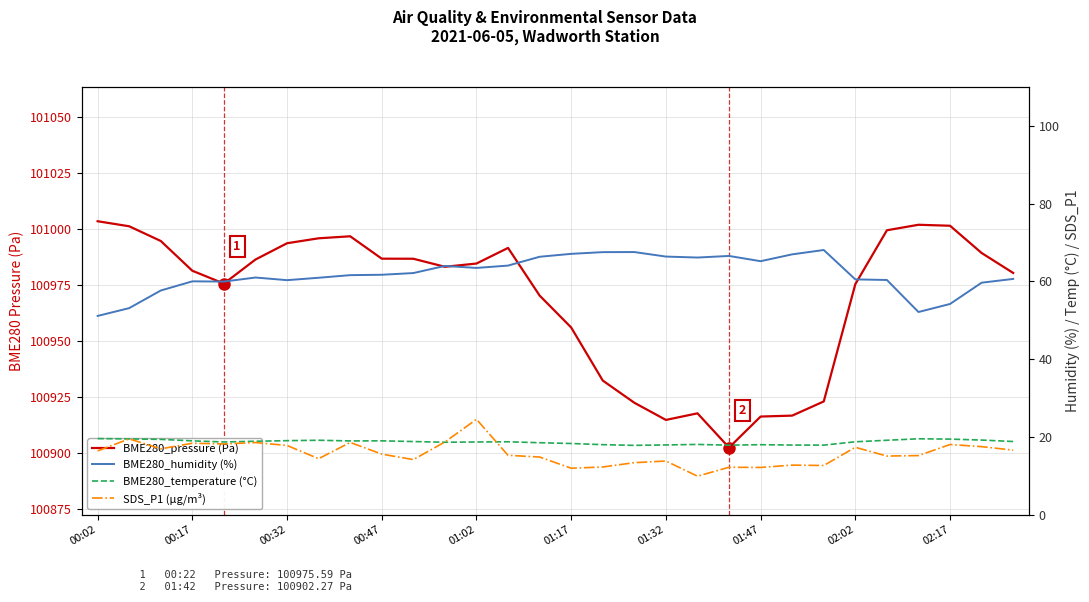

What is the difference between the maximum and minimum values in the BME280_temperature (°C) series?

1.7